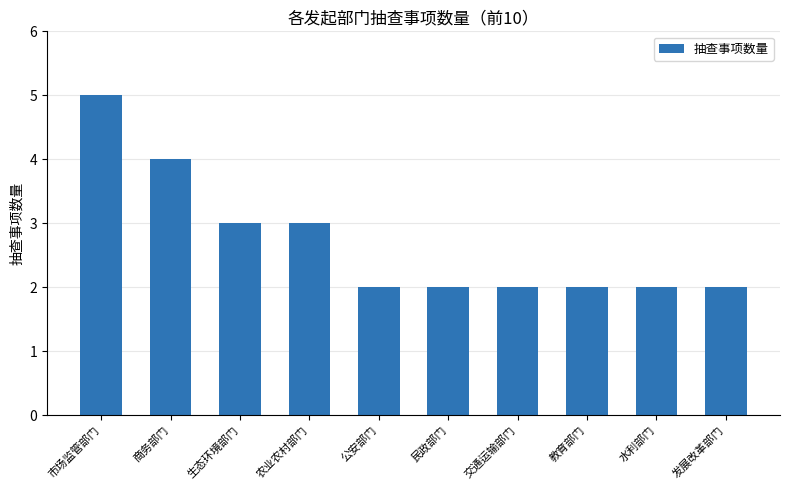

Reading left to right, list all the values displayed in this chart.

5	4	3	3	2	2	2	2	2	2